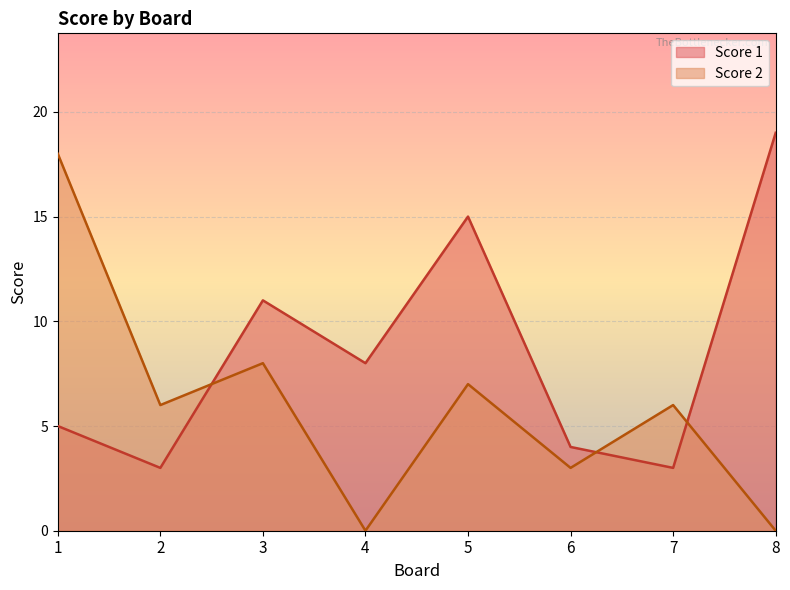

How many lines are shown in the chart?

2